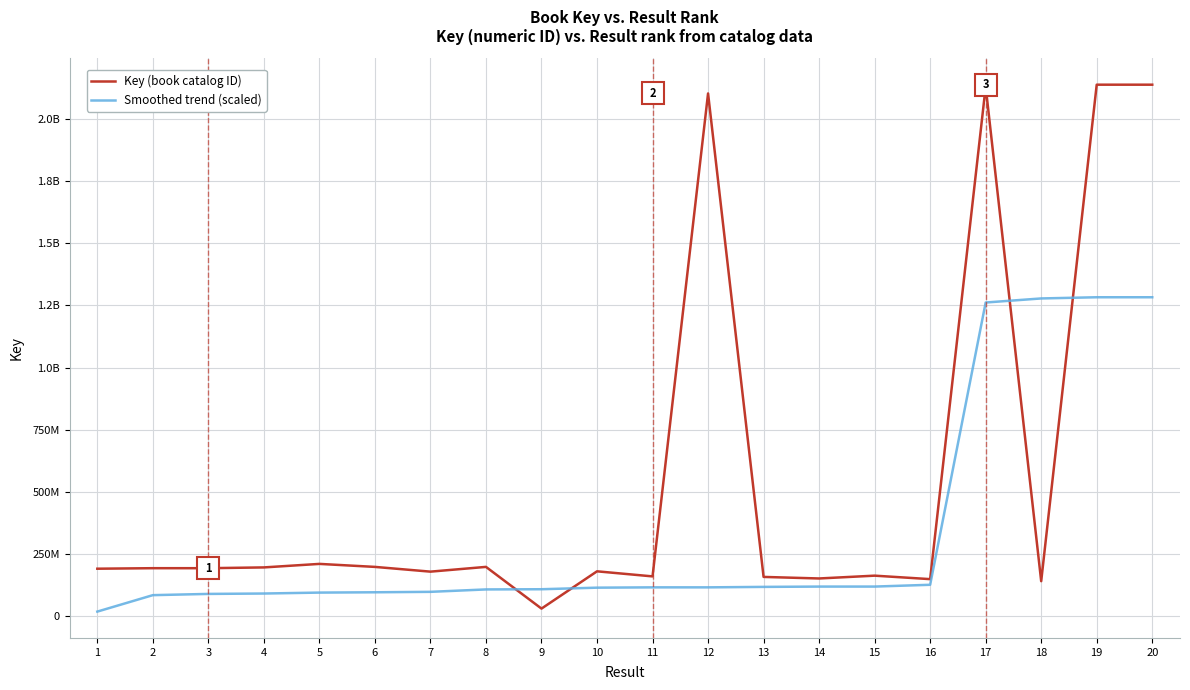

True or false: Smoothed trend (scaled) has more than 2 points higher than both neighbors.

False